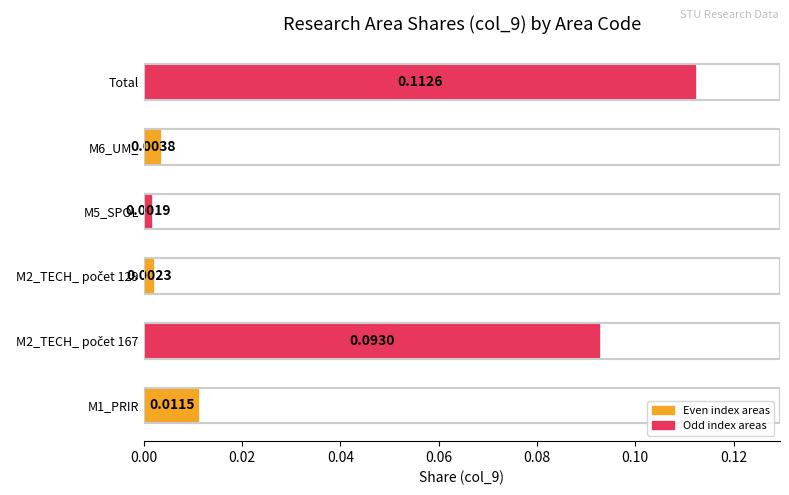

How many distinct data groups are displayed?

1